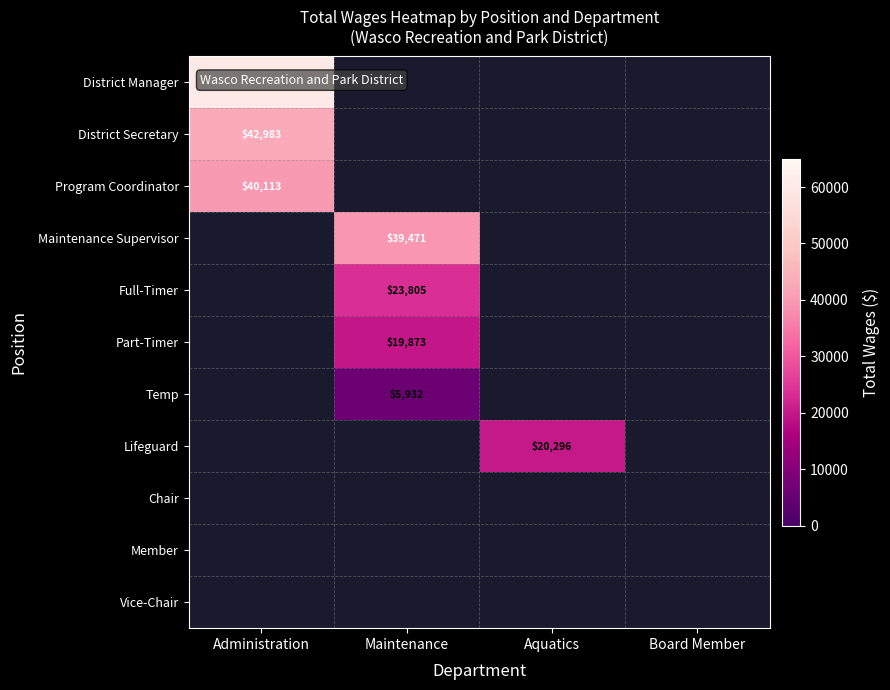

How many series are shown in this chart?

11